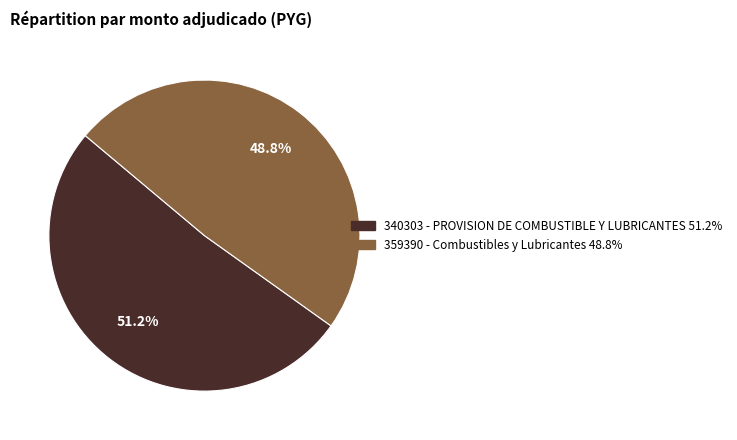

The 340303 - PROVISION DE COMBUSTIBLE Y LUBRICANTES slice represents 39% of the pie. True or false?

False